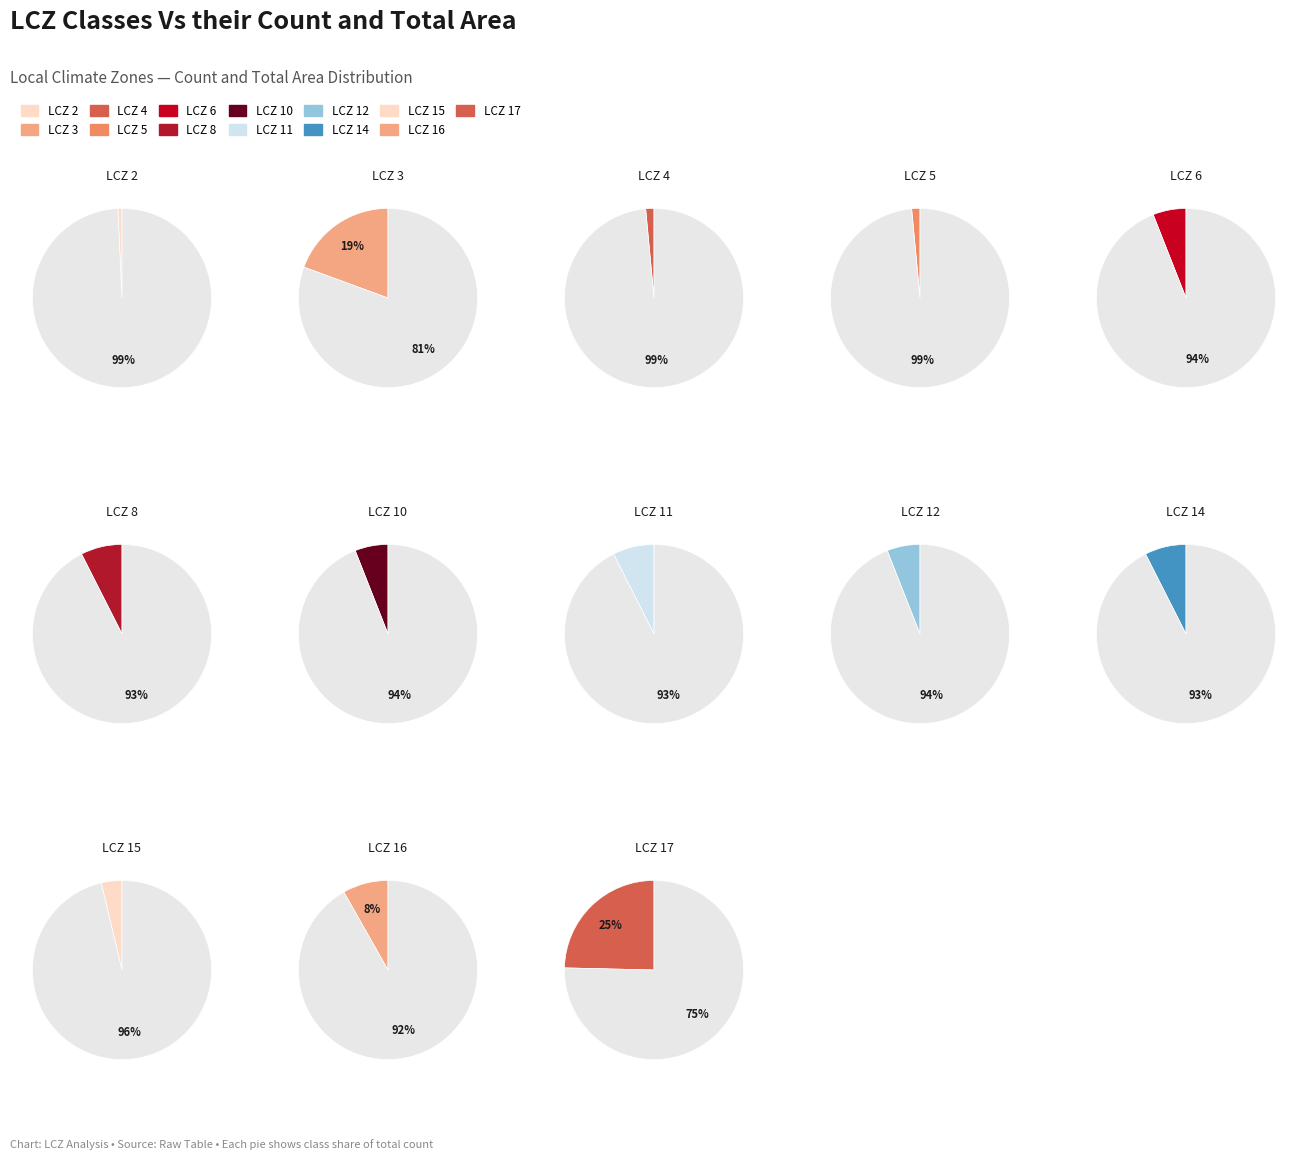

Which category has the biggest portion of the pie?

LCZ 17